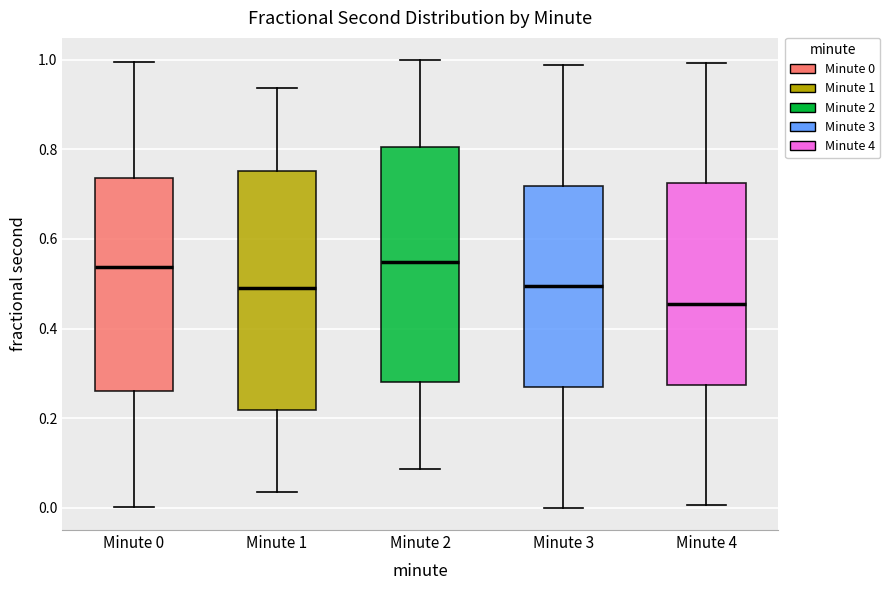

Reading left to right, transcribe this box plot: for each box, give where its median line is, the range the box spans, and where its two whiskers end, as read against the y-axis. The values are not printed on the chart, so give them approximately, as read against the axis.

Minute 0: median 0.54, box 0.26 to 0.74, whiskers 0.00 to 1.00
Minute 1: median 0.50, box 0.22 to 0.76, whiskers 0.04 to 0.94
Minute 2: median 0.54, box 0.28 to 0.80, whiskers 0.08 to 1.00
Minute 3: median 0.50, box 0.26 to 0.72, whiskers 0.00 to 0.98
Minute 4: median 0.46, box 0.28 to 0.72, whiskers 0.00 to 1.00